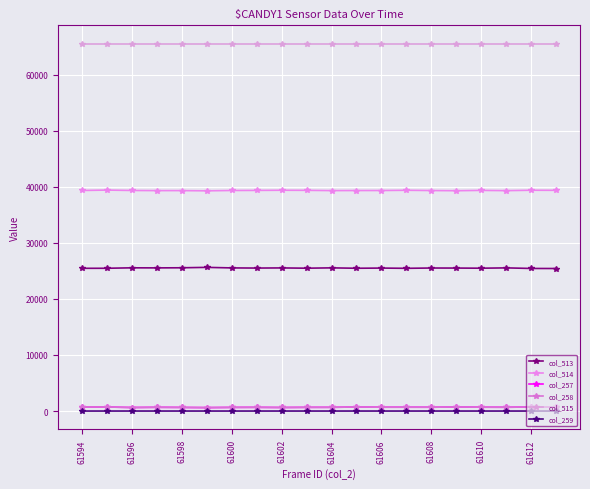

Reading left to right, extract all data points from this chart.

col_513: 25463	25471	25551	25540	25559	25632	25536	25508	25533	25484	25544	25474	25506	25463	25516	25507	25483	25540	25437	25429
col_514: 39349	39422	39353	39327	39329	39289	39349	39365	39391	39378	39329	39340	39345	39388	39340	39308	39367	39321	39393	39379
col_257: 723	723	631	668	647	614	650	662	634	660	662	721	684	684	679	720	685	674	720	713
col_258: 723	723	629	668	646	614	650	662	633	660	662	720	684	684	678	720	685	674	720	713
col_515: 65535	65535	65535	65535	65535	65535	65535	65535	65535	65535	65535	65535	65535	65535	65535	65535	65535	65535	65535	65535
col_259: 0	0	2	0	1	0	0	0	1	0	0	1	0	0	1	0	0	0	0	0